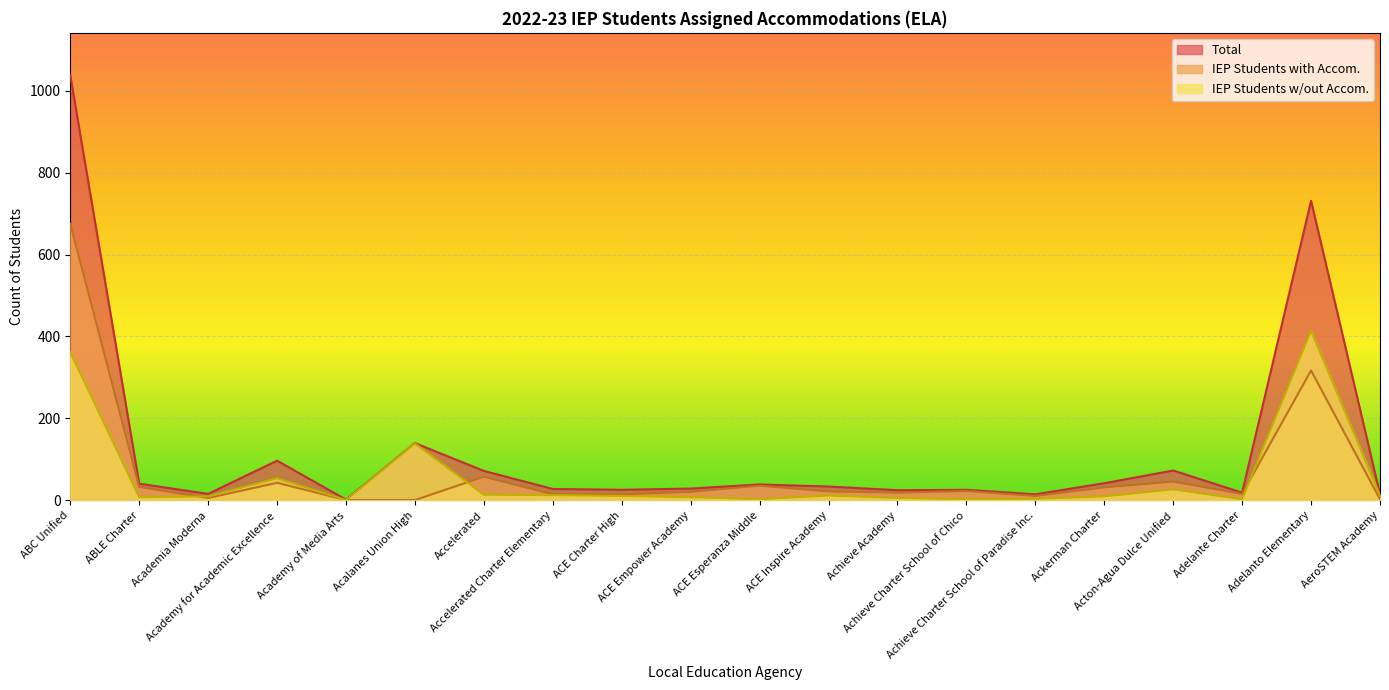

At how many categories does at least one series exceed 272?

2